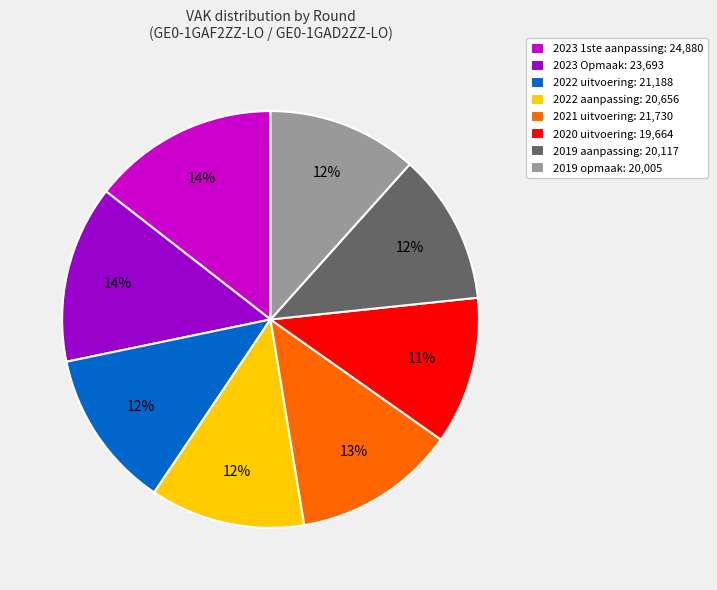

True or false: 2020 uitvoering accounts for 11% of the total.

True